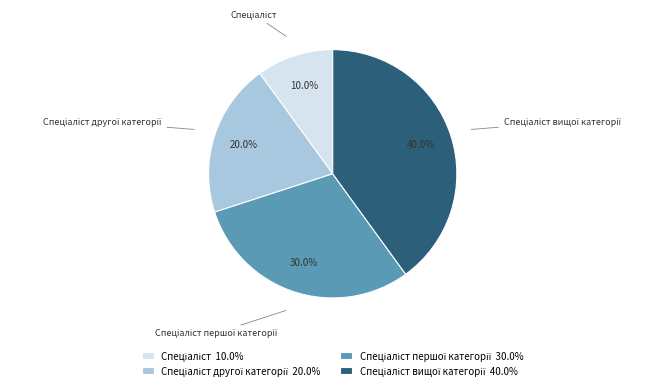

Is there any slice that represents more than half of the pie?

No